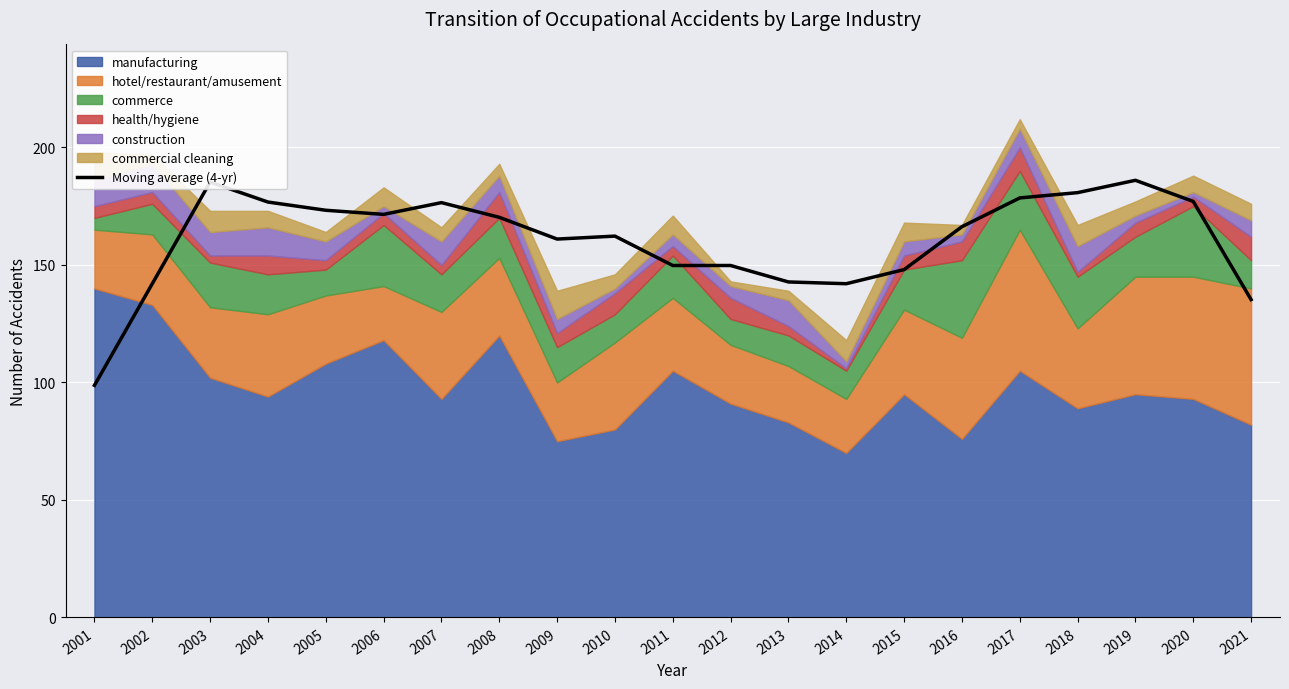

Rank the categories by value from highest to lowest.

2019, 2003, 2018, 2017, 2020, 2004, 2007, 2005, 2006, 2008, 2016, 2010, 2009, 2011, 2012, 2015, 2013, 2002, 2014, 2021, 2001